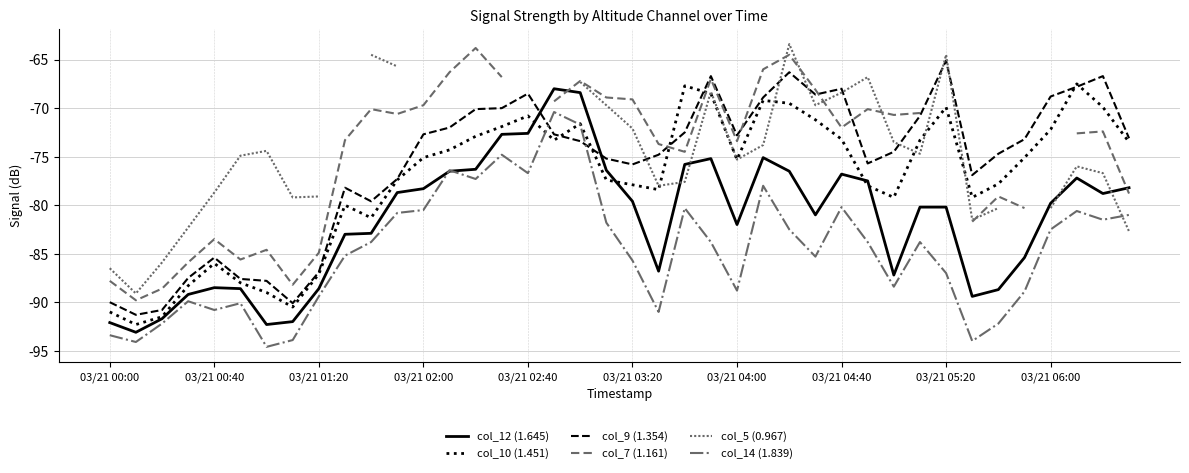

What is the label of the 40th point from the right?

2017/03/21 00:00